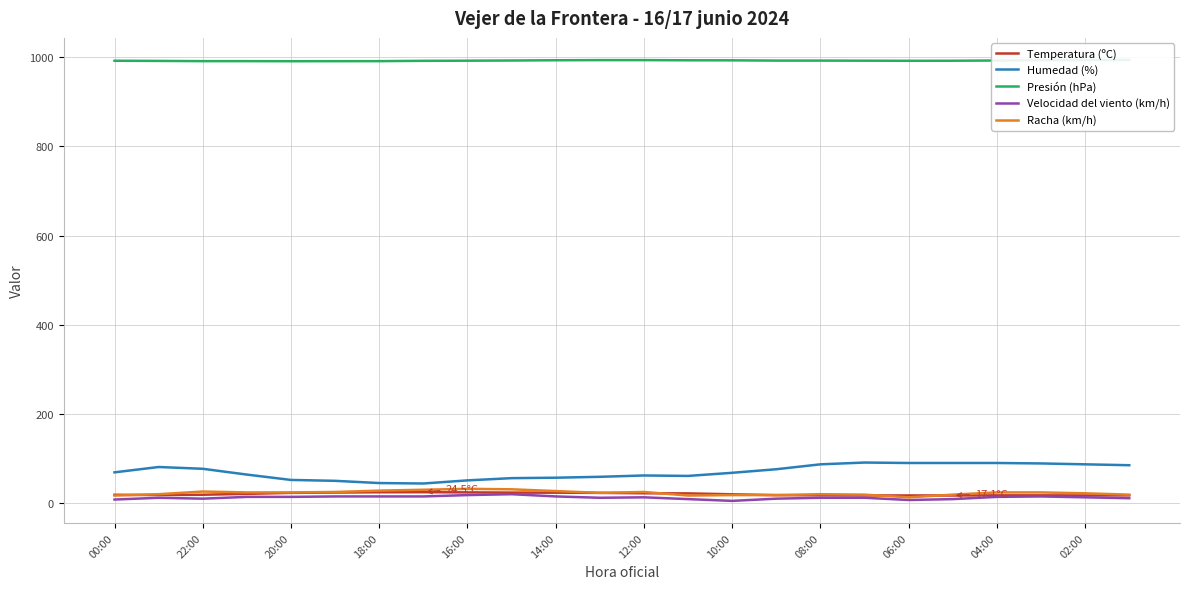

At which category is the sum across all series the highest?

21